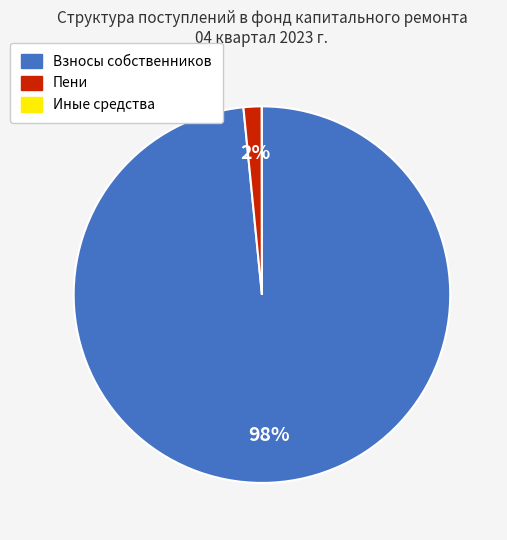

Is there a majority slice in this chart?

Yes